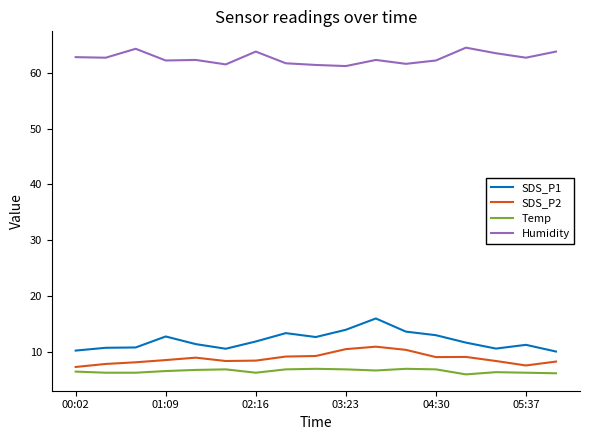

True or false: SDS_P1 and Temp cross at least once.

False